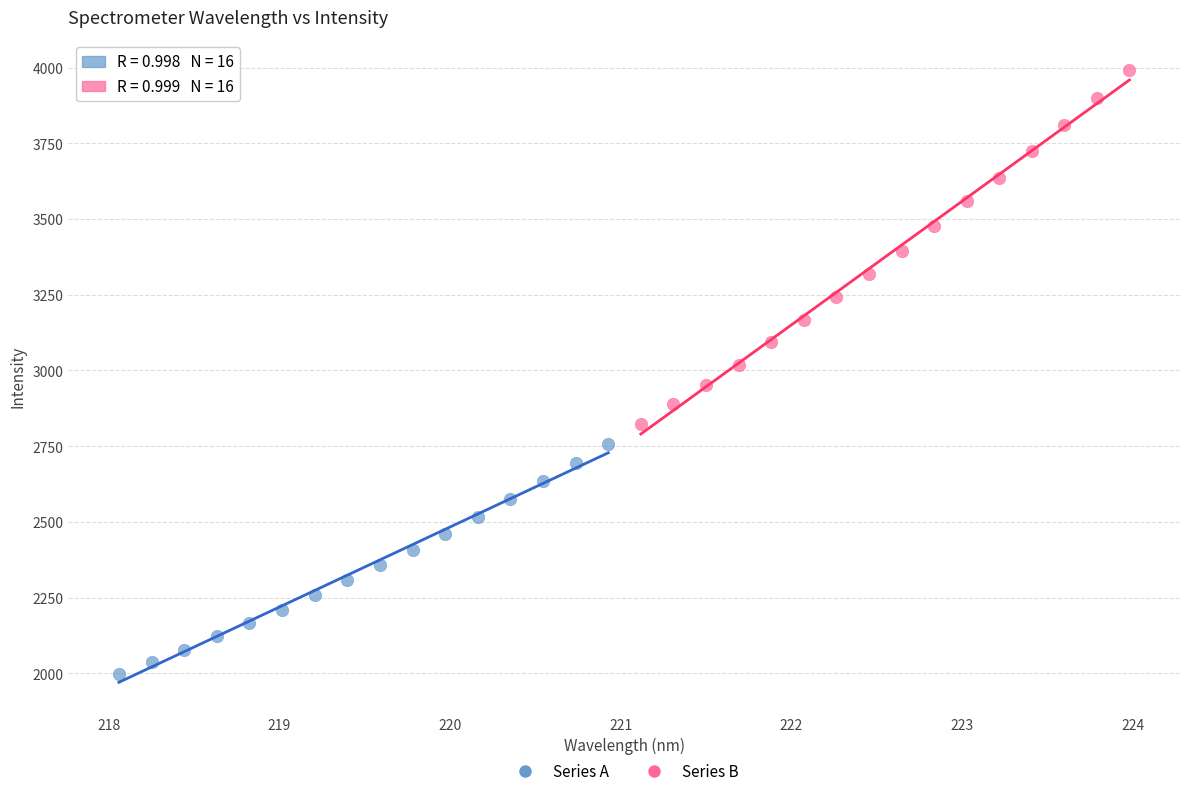

Which series reaches the minimum Y coordinate?

Series A